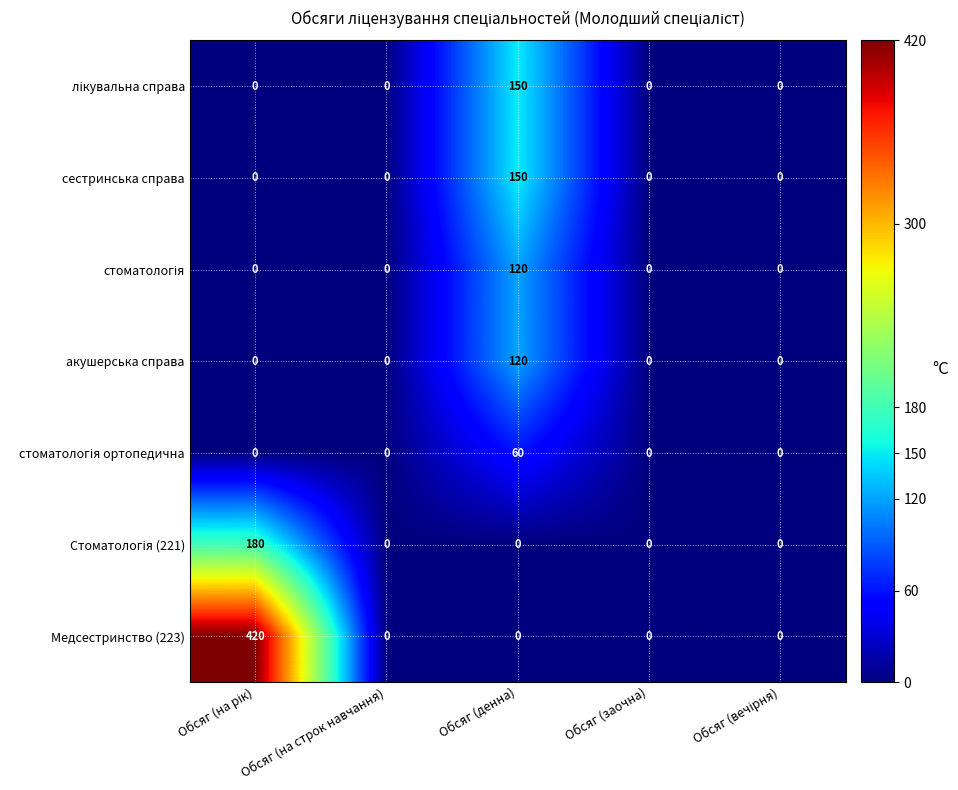

What is the total value across all series at Обсяг (денна)?

600